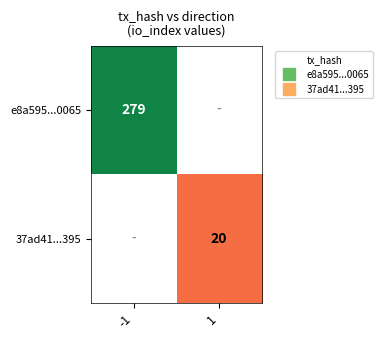

At -1, list the series in order from largest to smallest.

e8a595...0065, 37ad41...395